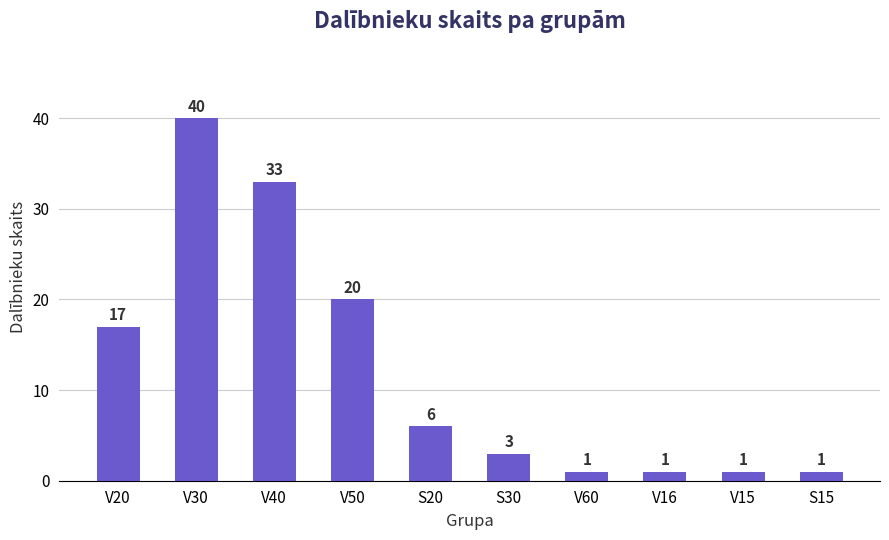

At which label does the data first exceed 6?

V20